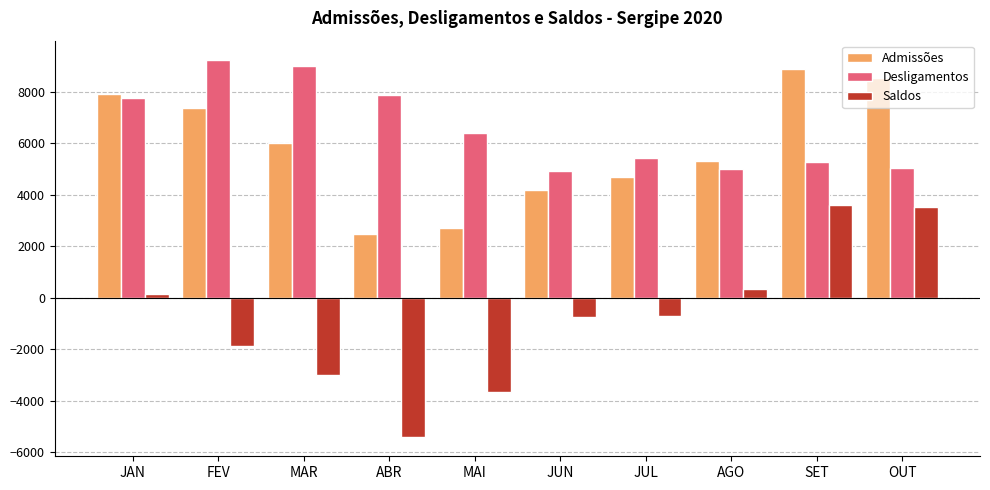

What is the difference between the Admissões values at JUL and FEV?

2664